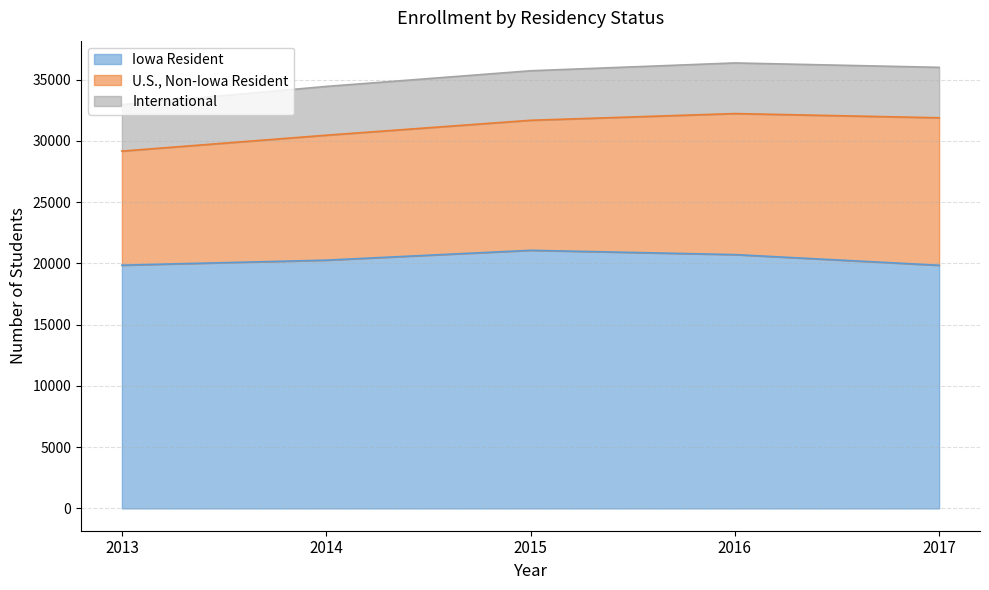

What are all the series names shown in the legend?

Iowa Resident, U.S., Non-Iowa Resident, International